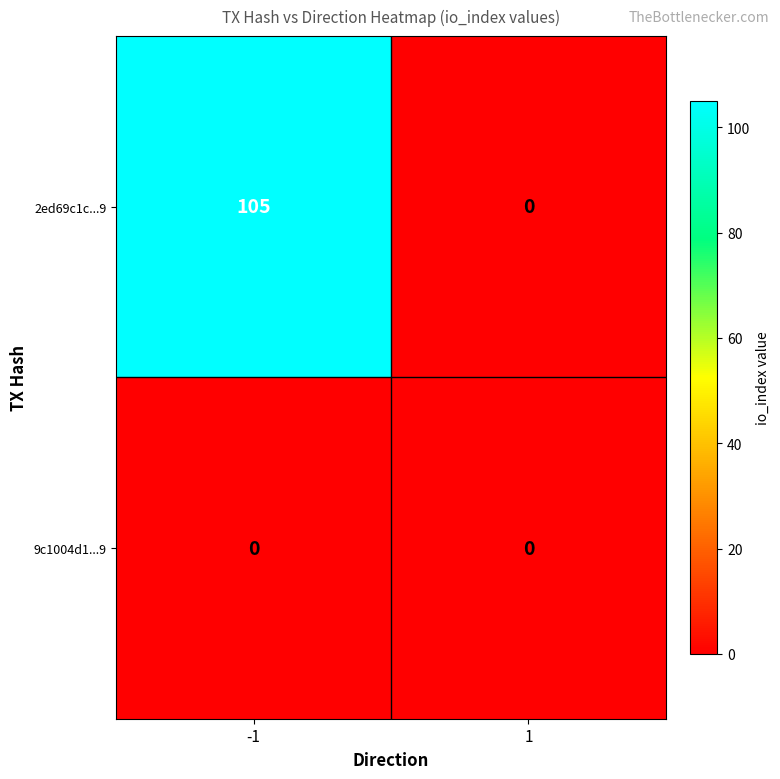

What is the maximum value shown in the chart?

105